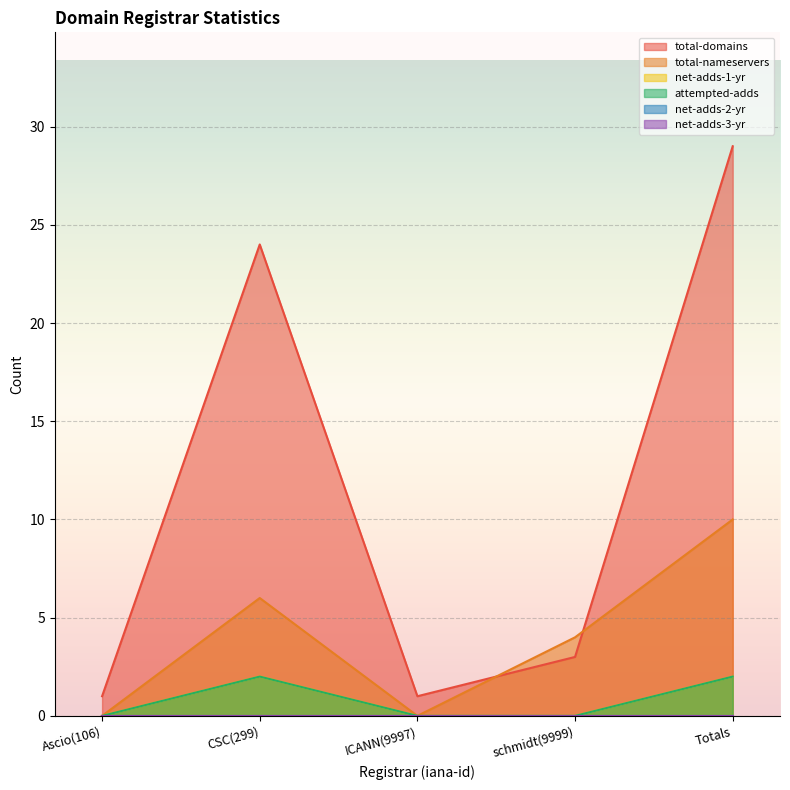

What is the approximate value of total-domains at schmidt(9999)?

3